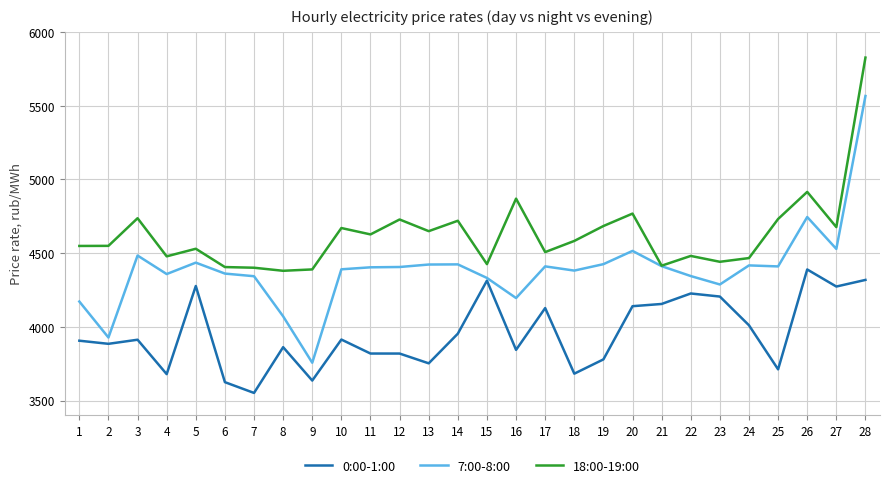

Is the value of 18:00-19:00 at 13 greater than the value of 7:00-8:00 at 2?

Yes